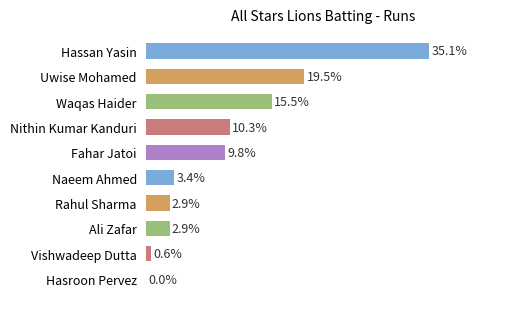

How many bars are there in total?

10